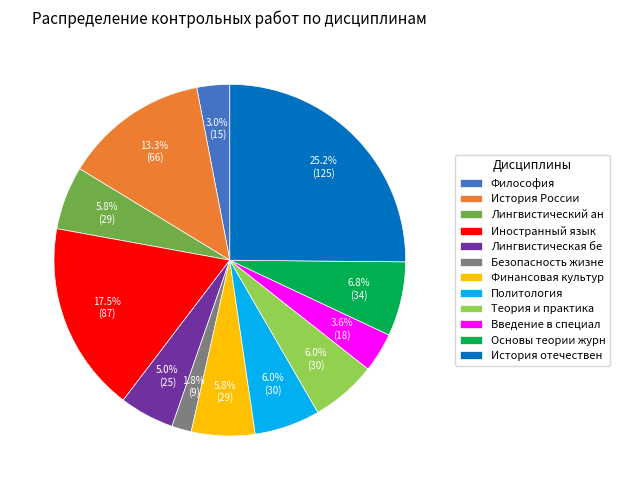

To the nearest percent, what is the difference between the largest and smallest slice percentages?

23%